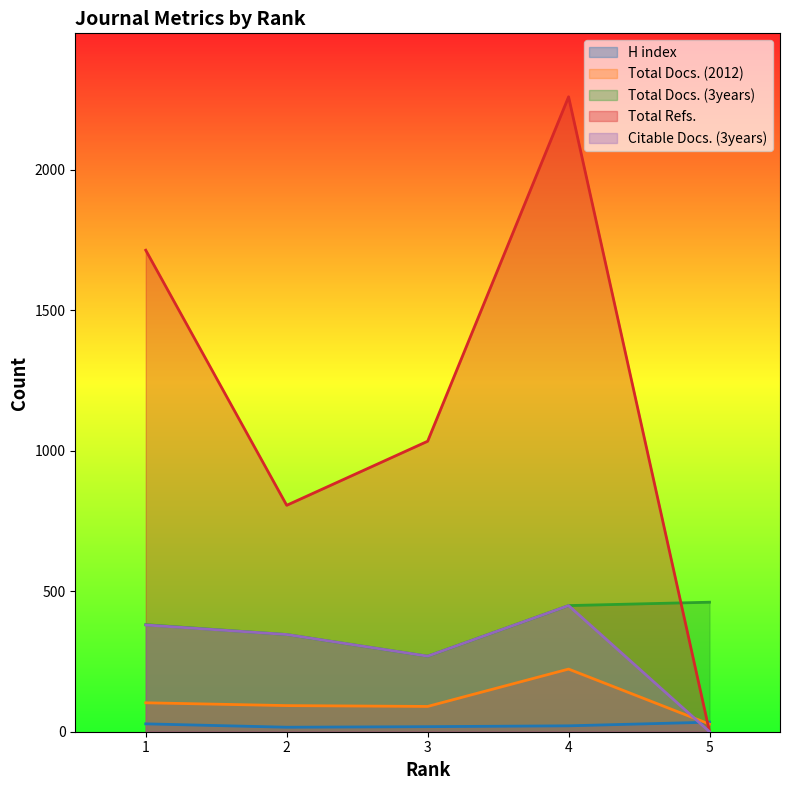

True or false: Total Refs. and H index cross at least once.

True